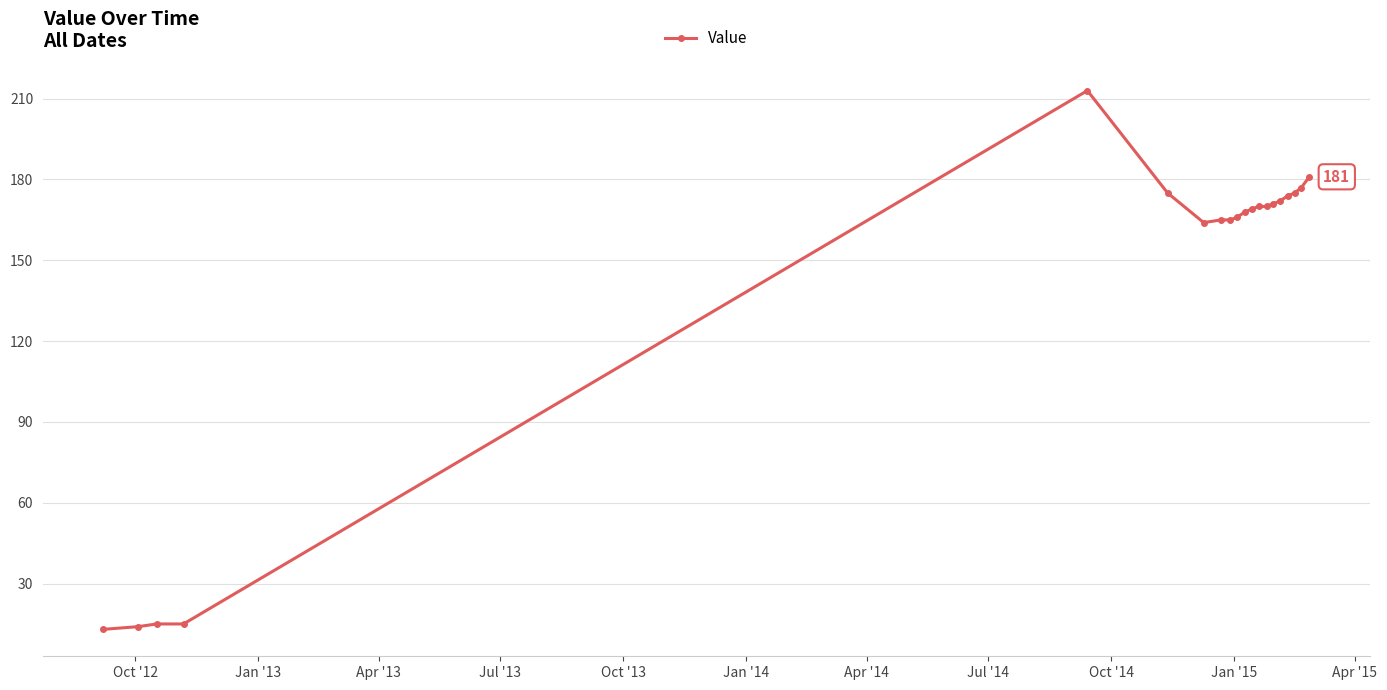

What is the difference between the second highest and second lowest values?

167